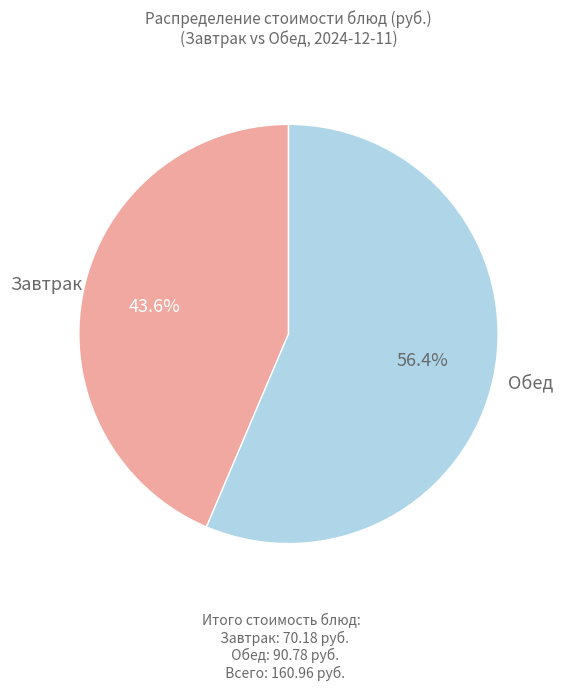

Does any single category account for the majority?

Yes